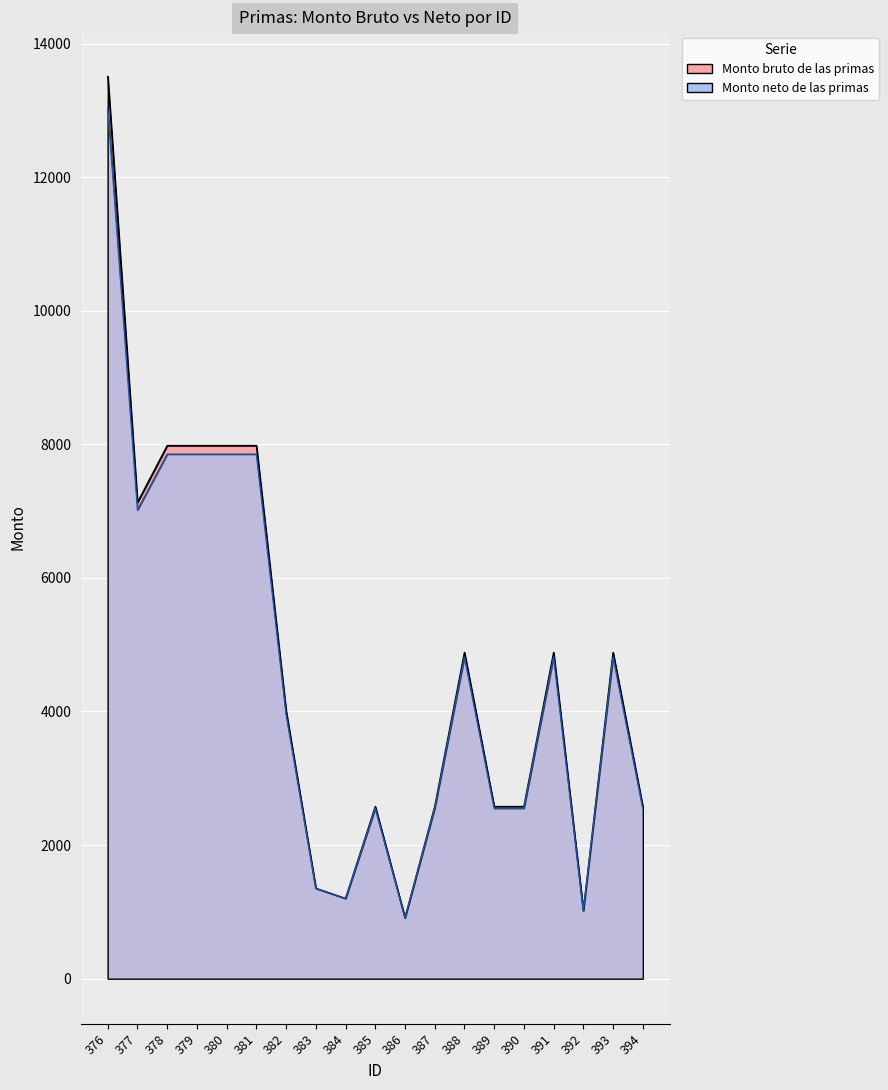

What is the average value of the Monto bruto de las primas series?

4662.8